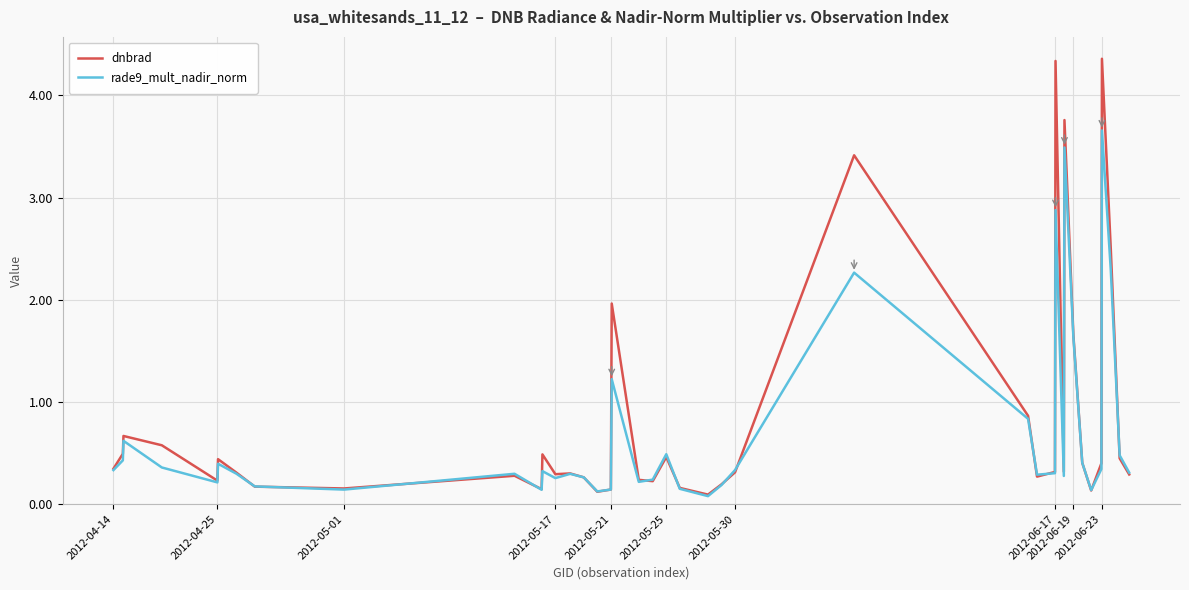

Which series ends up on top after the final intersection of dnbrad and rade9_mult_nadir_norm?

rade9_mult_nadir_norm